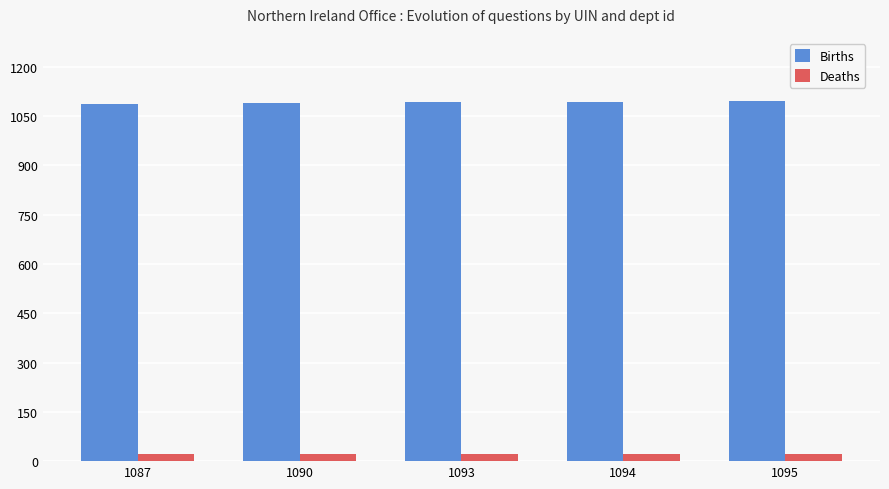

Count the number of data series in this chart.

2